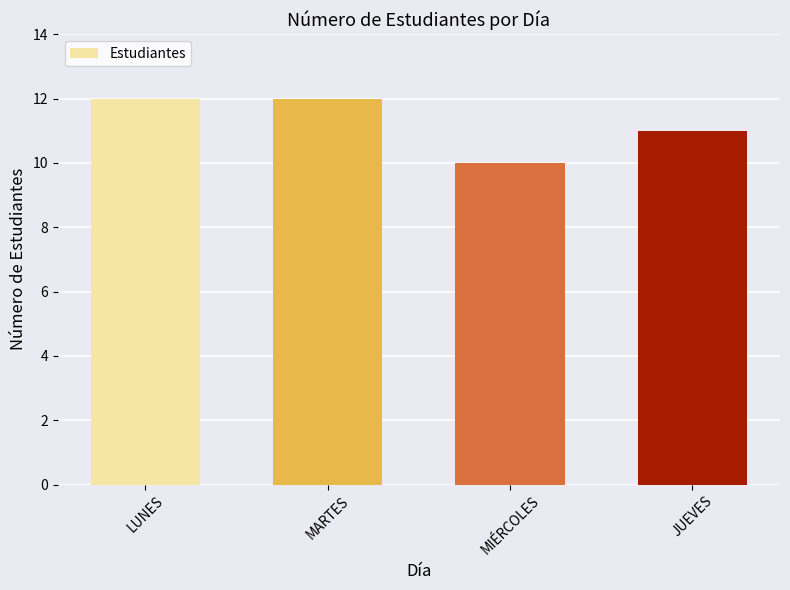

What is the greatest value displayed?

12